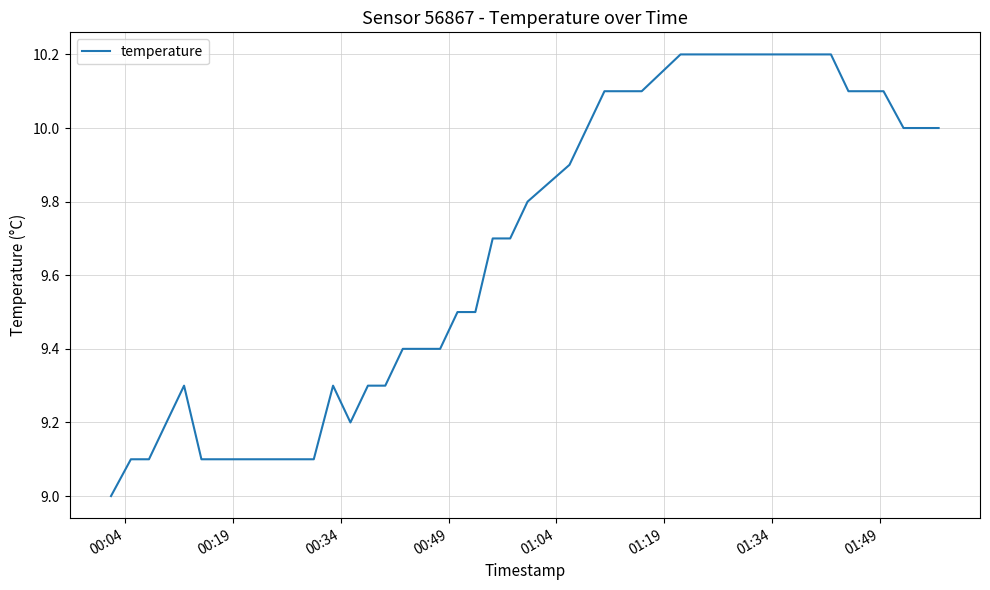

What is the difference between the maximum and minimum values?

1.2